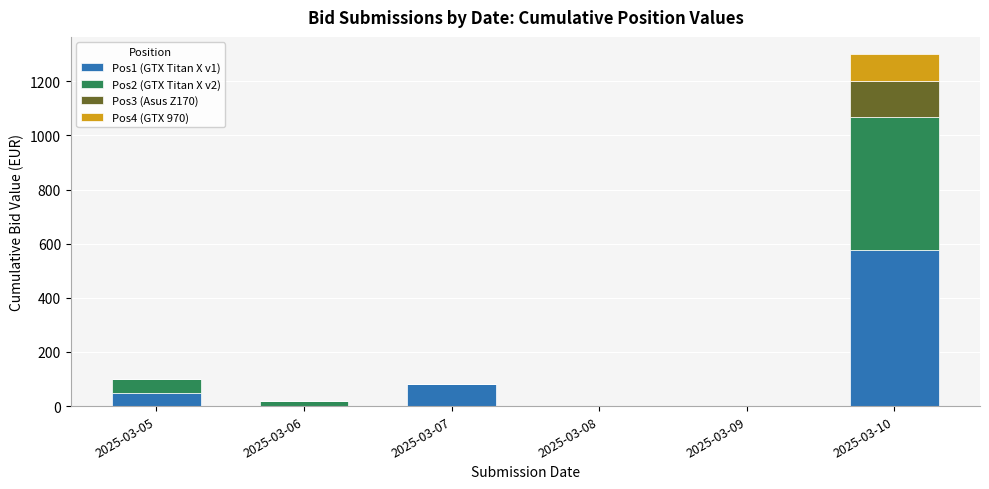

How many distinct data groups are displayed?

4